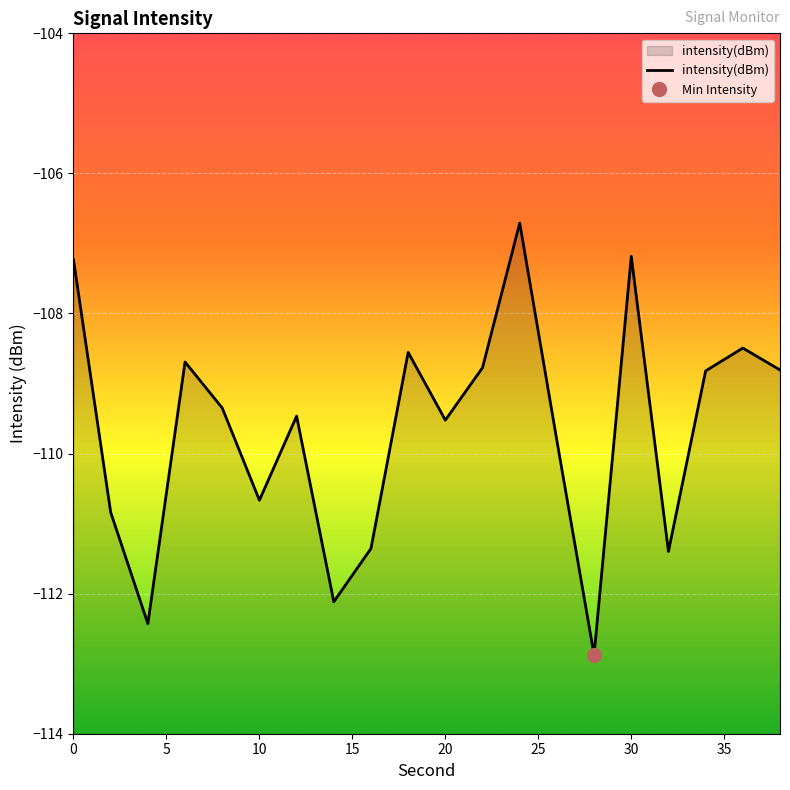

True or false: intensity(dBm) has a value of -110.7 at 10.

True